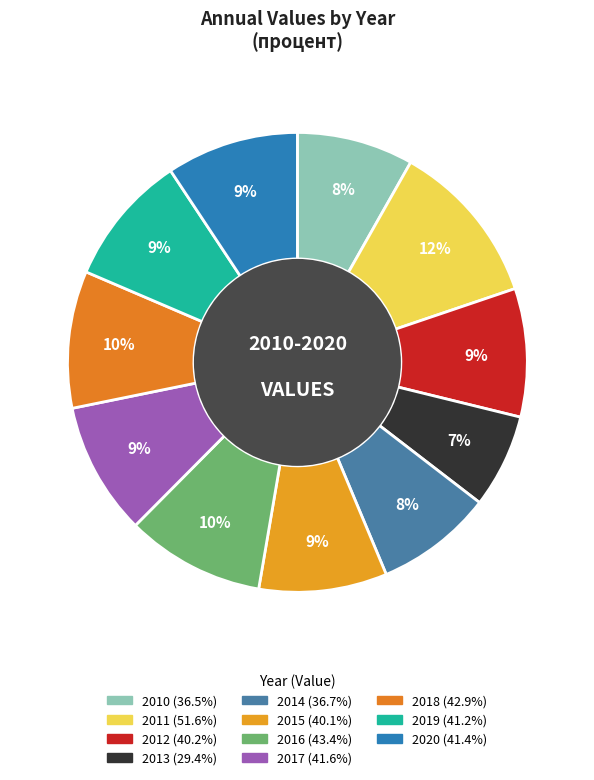

How many slices are in this pie chart?

11